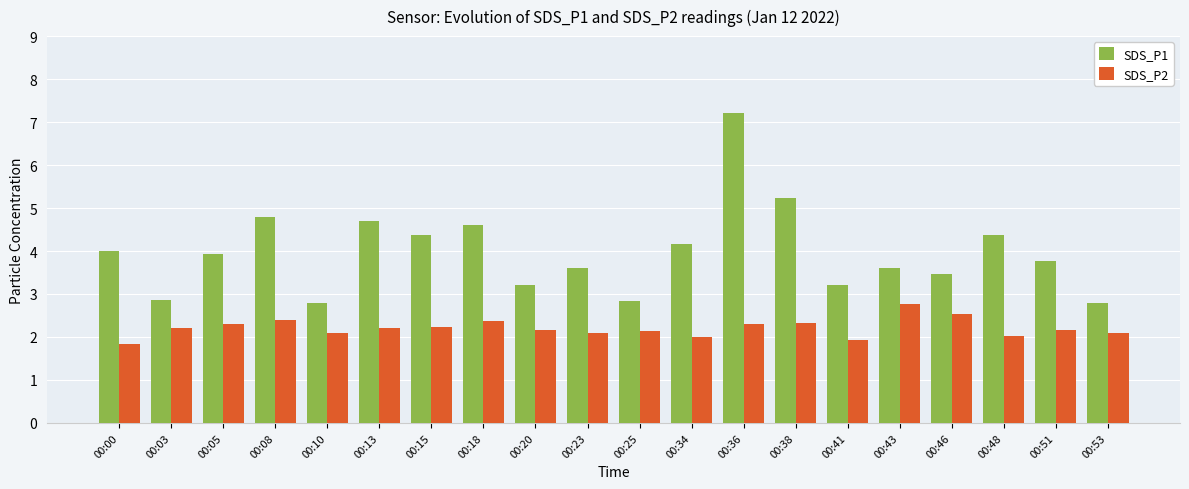

Where does the SDS_P1 series first go above 3?

00:00